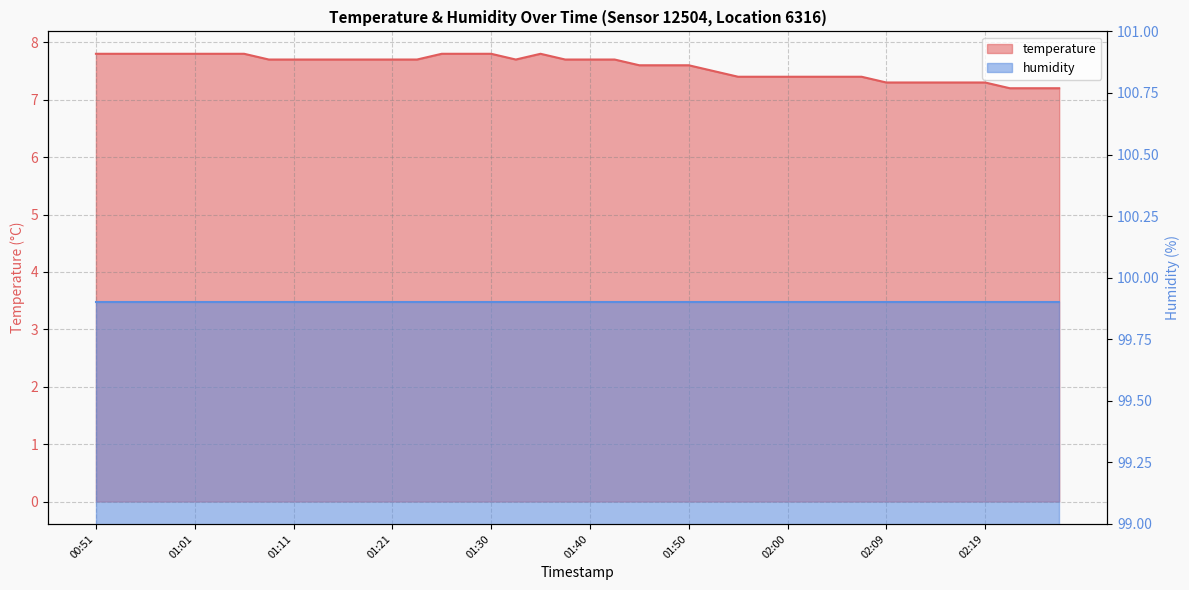

What is the difference between the second highest and minimum values?

0.6